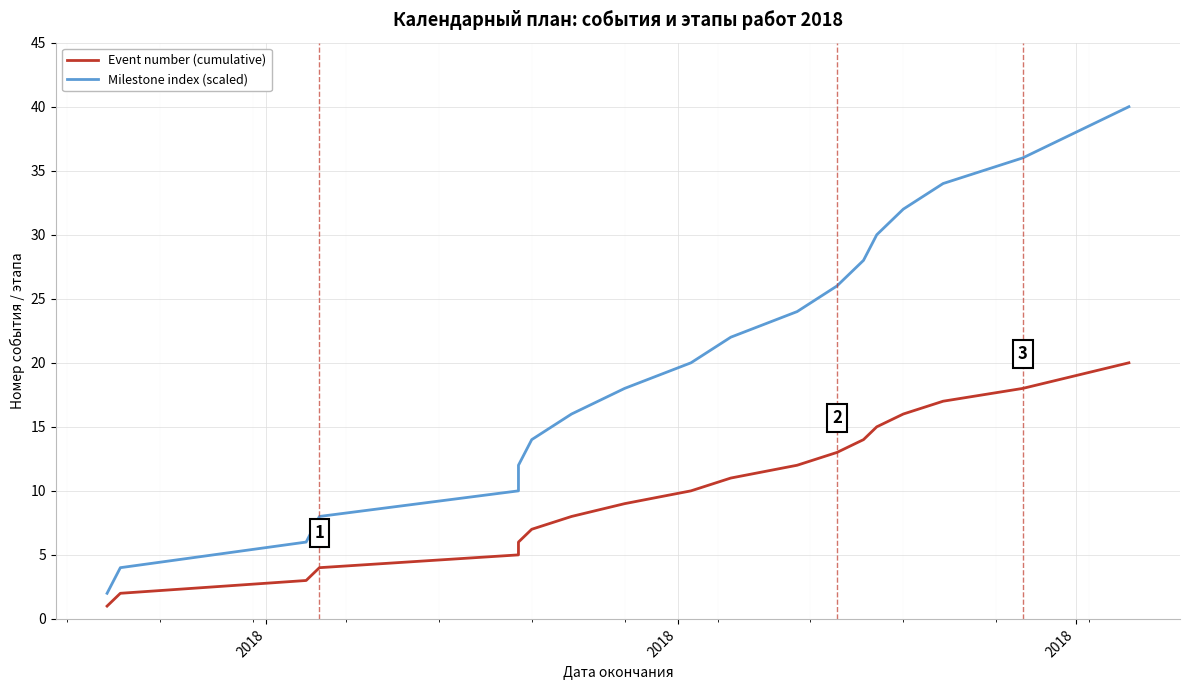

How many lines are shown in the chart?

2